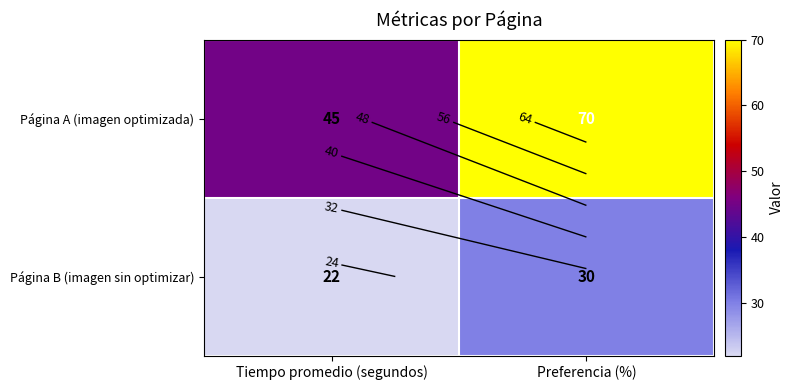

Between Tiempo promedio (segundos) and Preferencia (%), which is larger?

Preferencia (%)